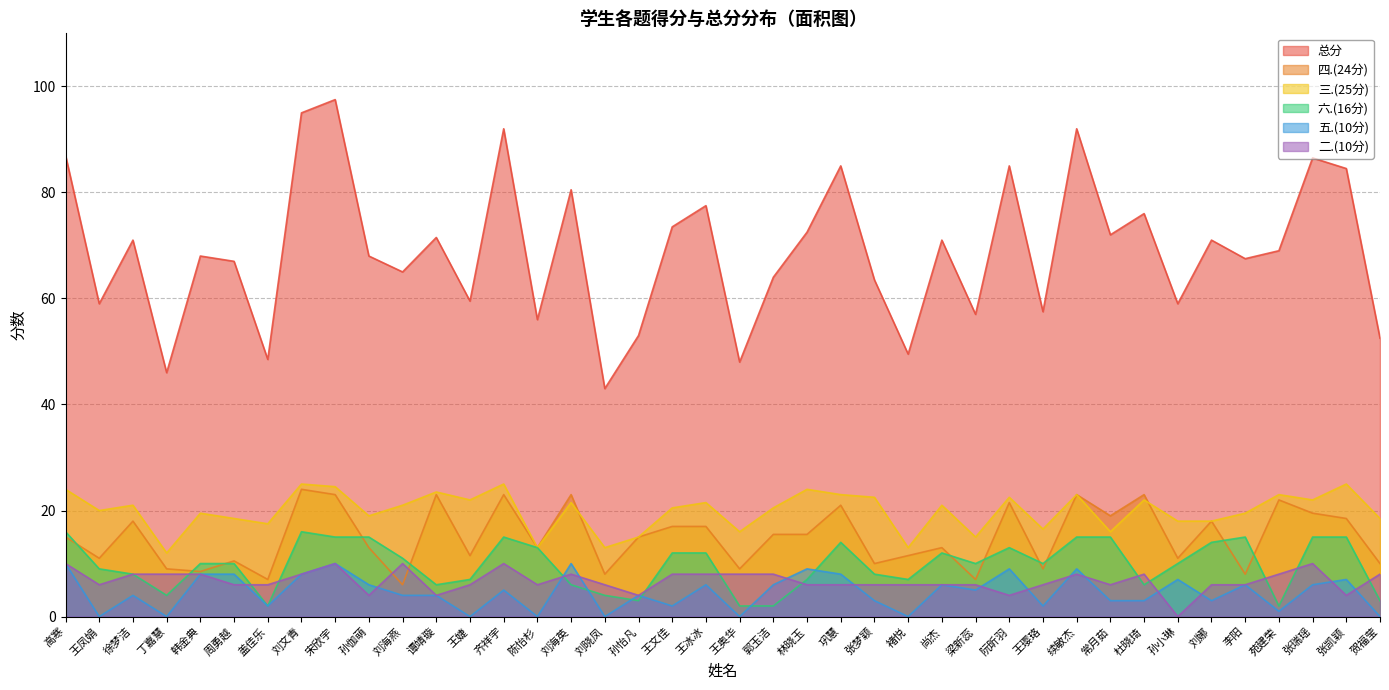

Count the number of data series in this chart.

6